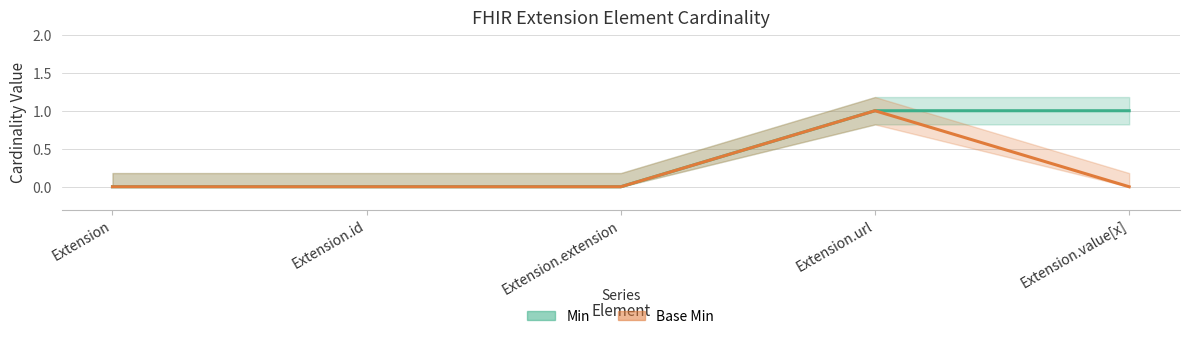

True or false: Min has more than 0 points higher than both neighbors.

False